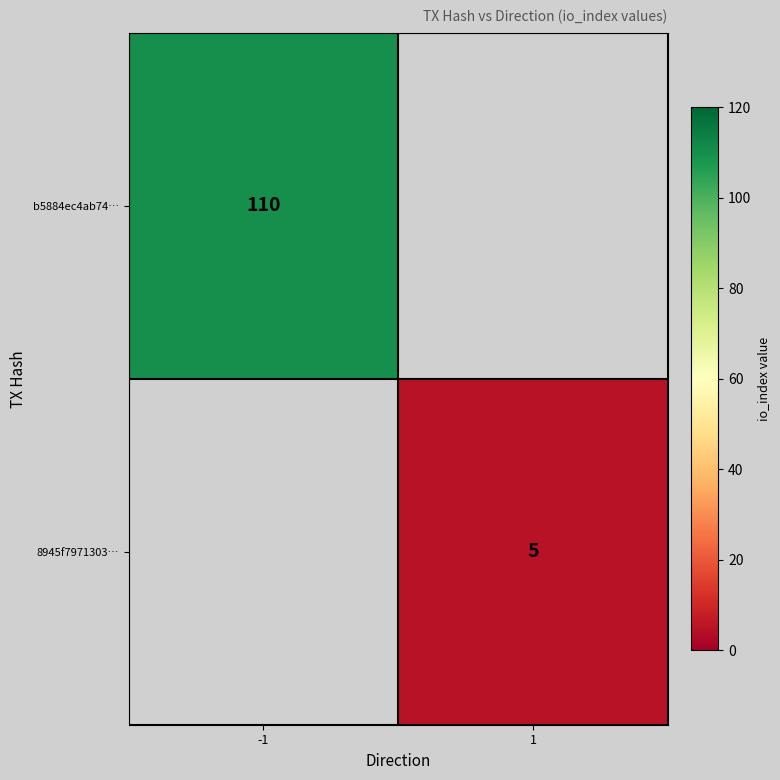

Is it true that 8945f7971303… equals 5 at 1?

True